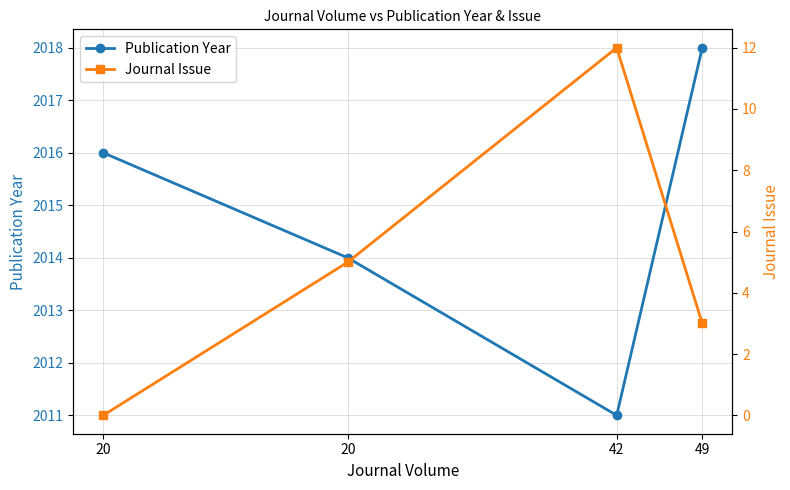

How many values in the Journal Issue series exceed 5?

1